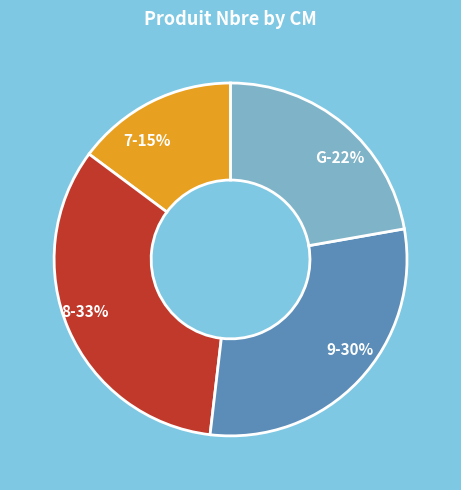

To the nearest percent, what is the difference between the 9 and 7 slice percentages?

15%